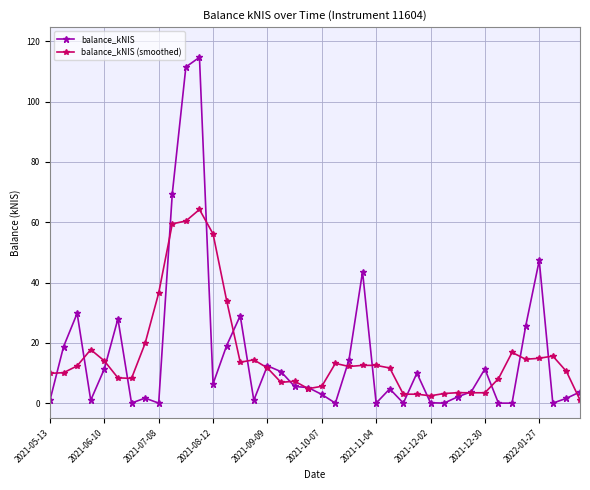

What is the value of the balance_kNIS (smoothed) point at the 25th from the left?

12.5